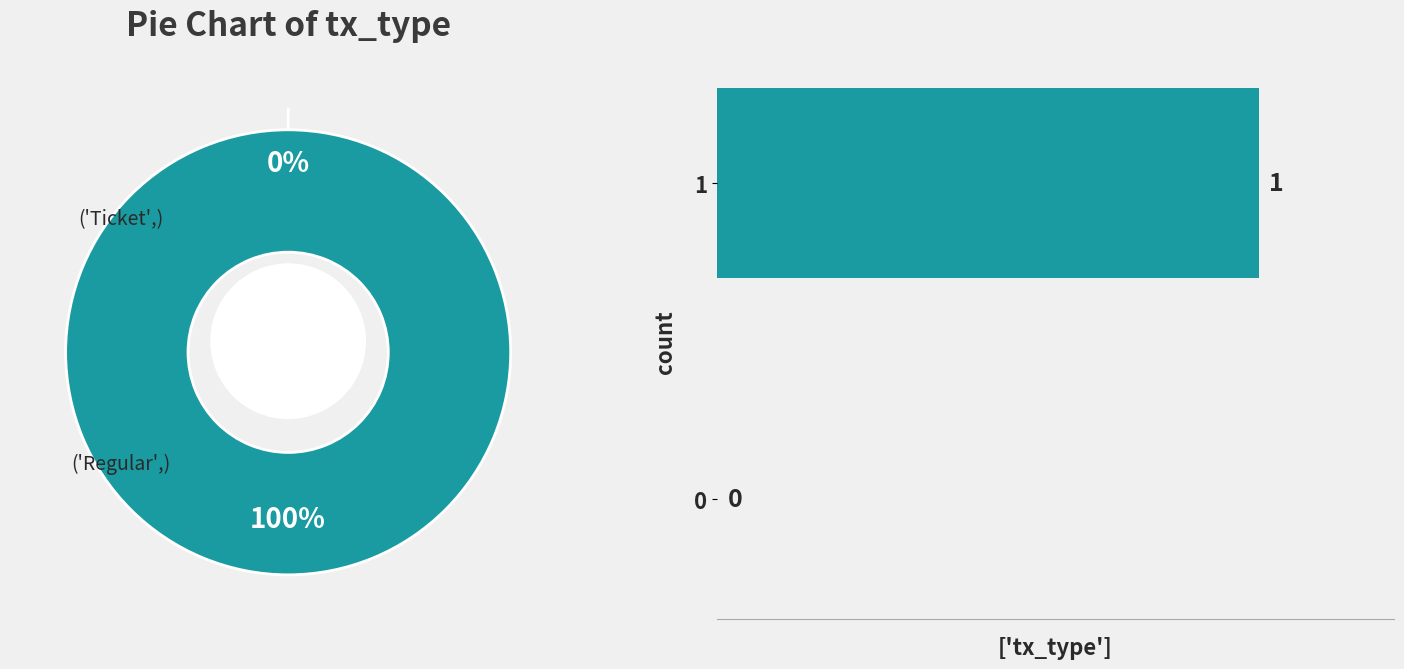

The 0 slice represents 0% of the pie. True or false?

True